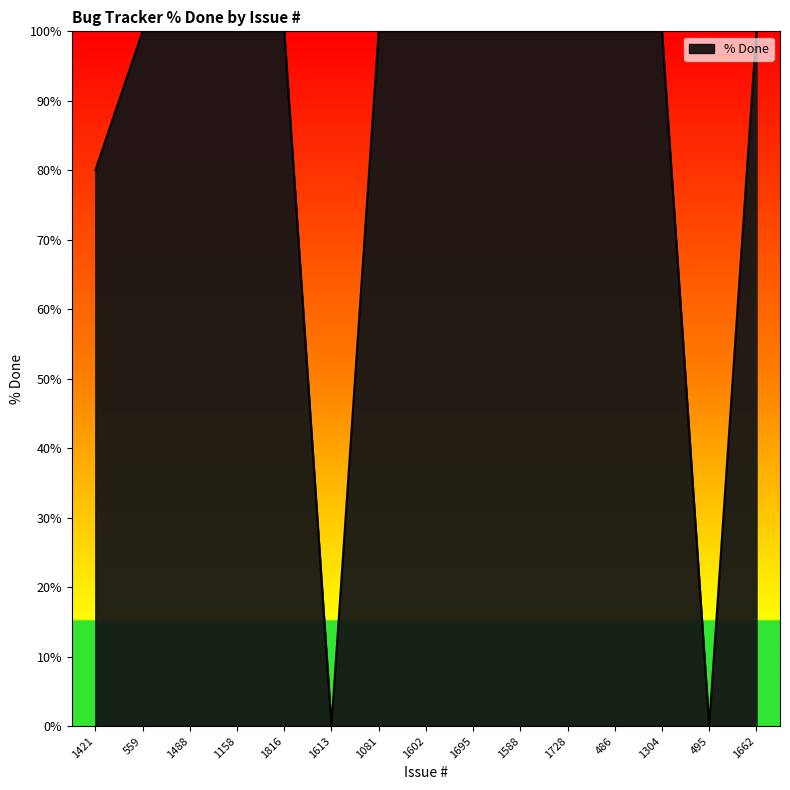

At which label is the value closest to 50?

1421